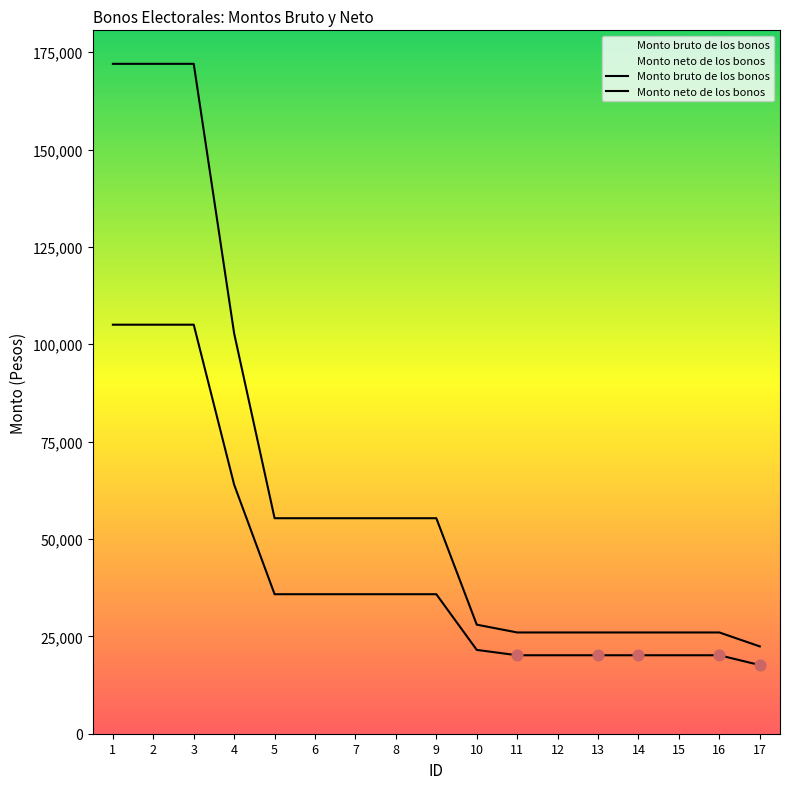

At which category is the sum across all series the highest?

1